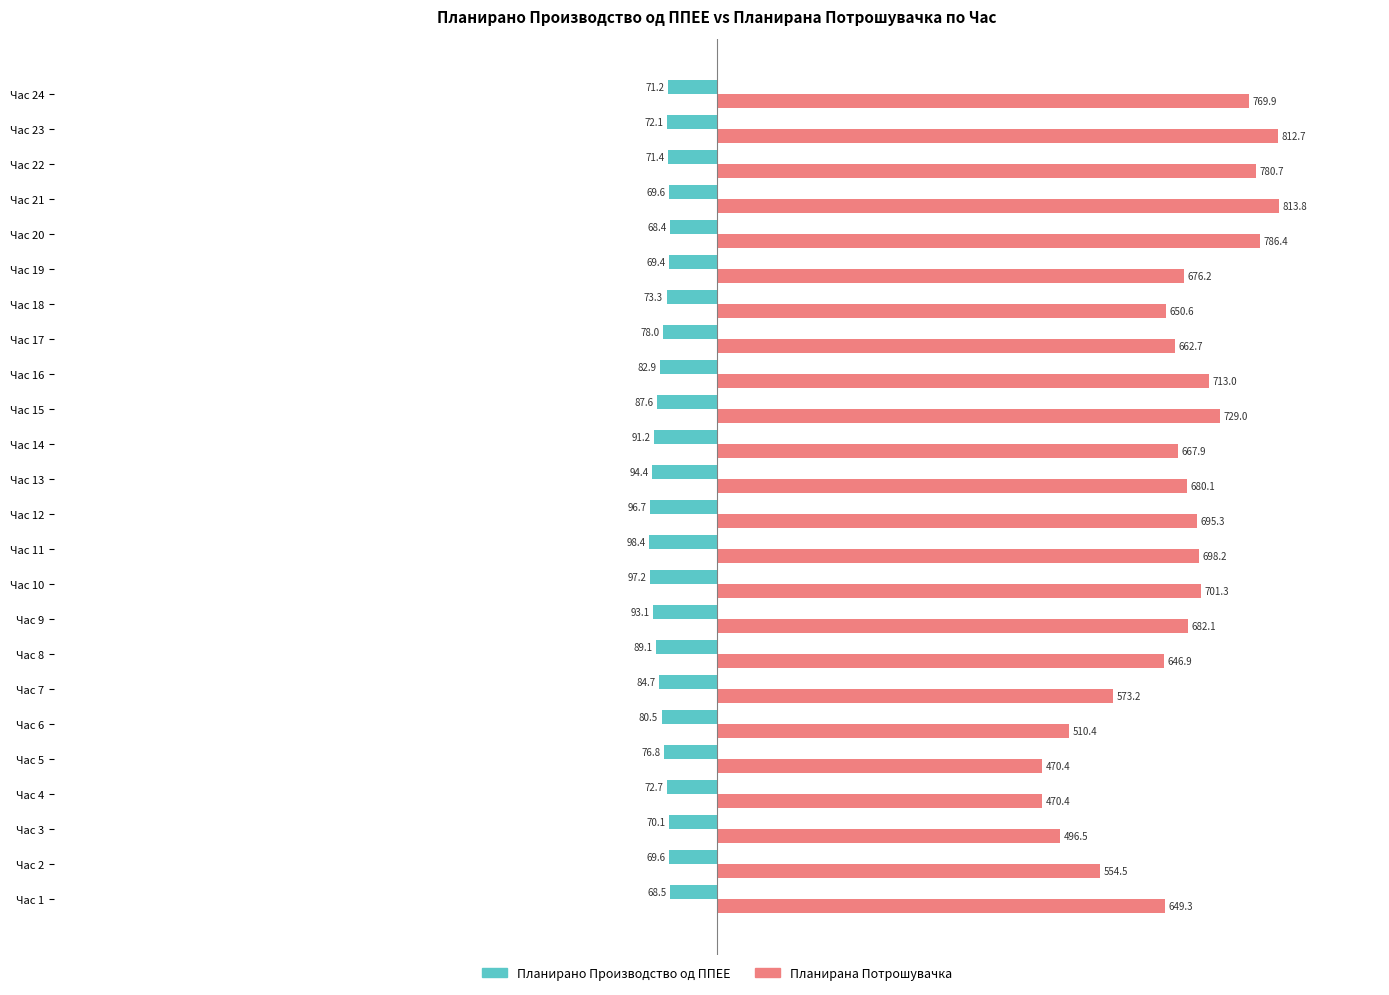

True or false: Планирана Потрошувачка has a value of 650.6 at Час 18.

True